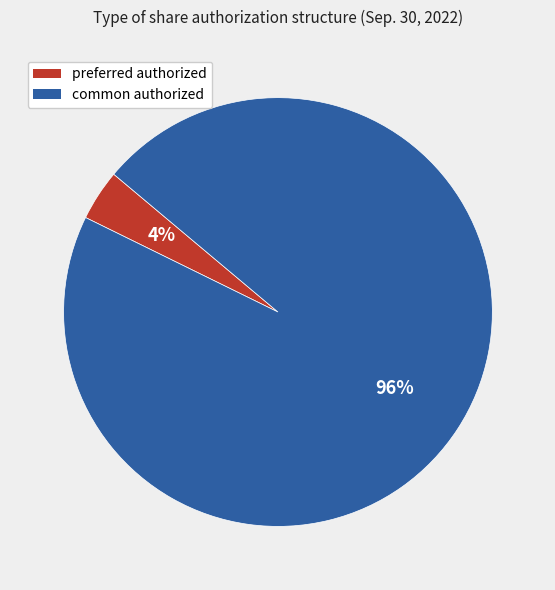

How many slices are in this pie chart?

2